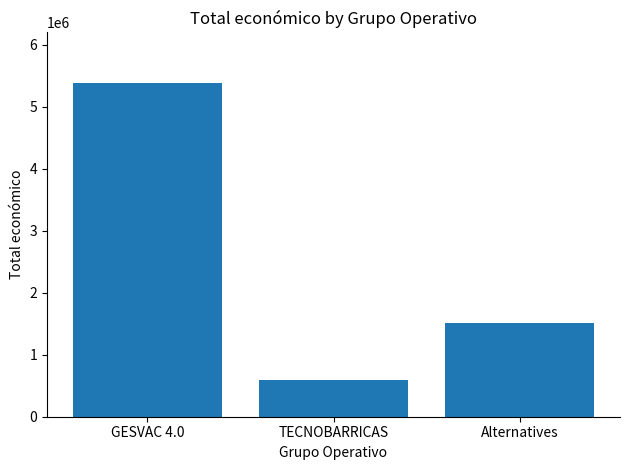

True or false: the data shows 596384 at TECNOBARRICAS.

True